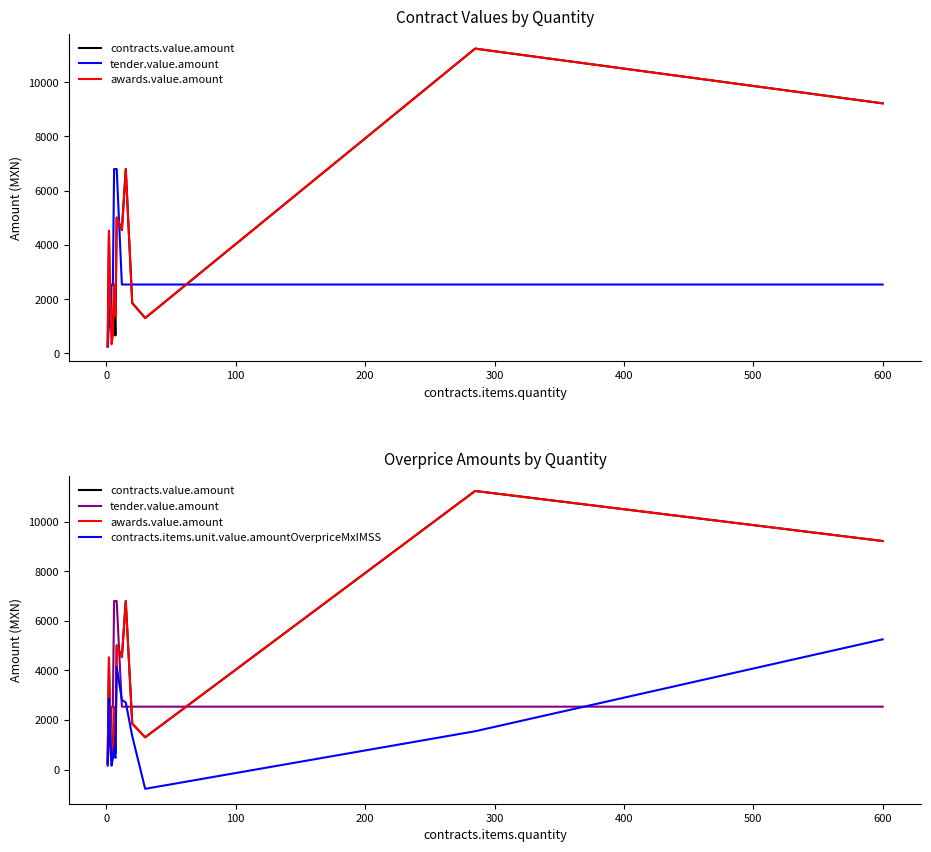

Rank the series at 100 from highest to lowest value.

awards.value.amount, contracts.items.unit.value.amountOverpriceMxIMSS, contracts.value.amount, tender.value.amount